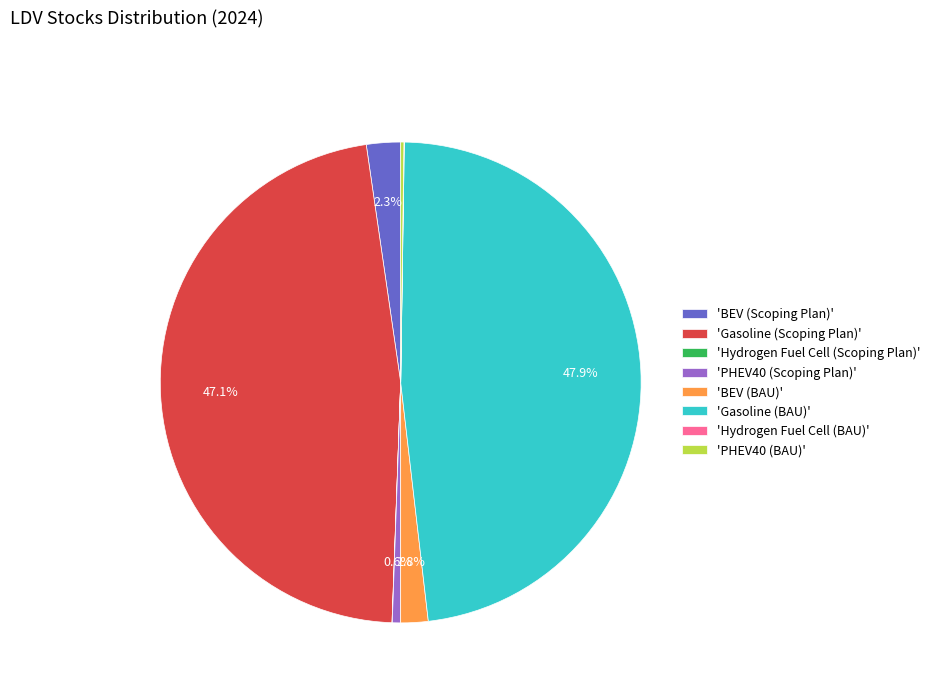

Is there a majority slice in this chart?

No